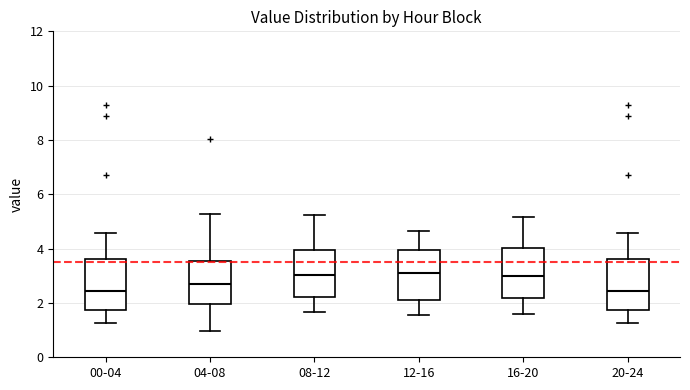

Reading left to right, transcribe this box plot: for each box, give where its median line is, the range the box spans, and where its two whiskers end, as read against the y-axis. The values are not printed on the chart, so give them approximately, as read against the axis.

00-04: median 2.4, box 1.8 to 3.6, whiskers 1.2 to 4.6
04-08: median 2.8, box 2.0 to 3.6, whiskers 1.0 to 5.2
08-12: median 3.0, box 2.2 to 4.0, whiskers 1.6 to 5.2
12-16: median 3.2, box 2.2 to 4.0, whiskers 1.6 to 4.6
16-20: median 3.0, box 2.2 to 4.0, whiskers 1.6 to 5.2
20-24: median 2.4, box 1.8 to 3.6, whiskers 1.2 to 4.6